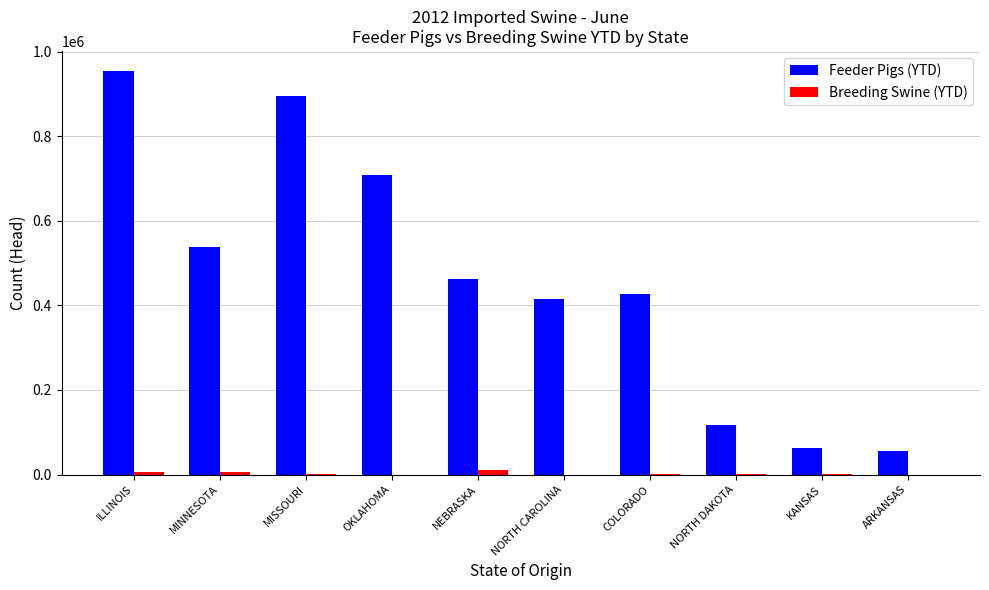

How many categories are shown in the chart?

10